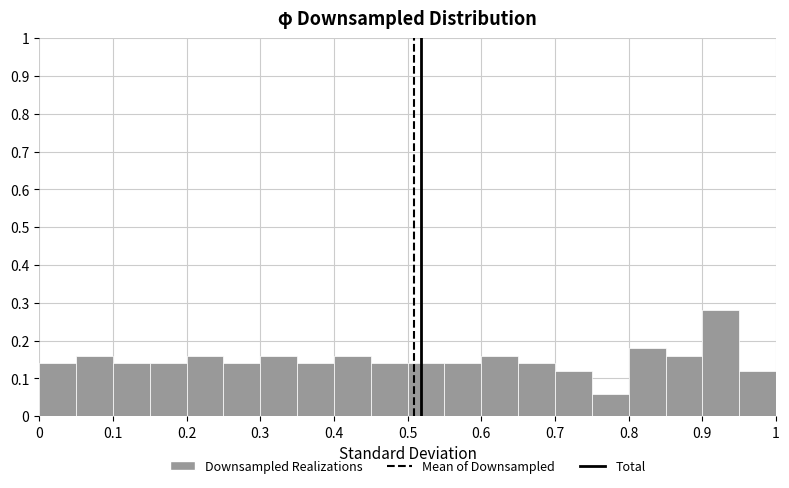

How tall is the bar that spans 0.65 to 0.70 on the x-axis? The values are not printed on the chart, so give them approximately, as read against the axis.

0.14